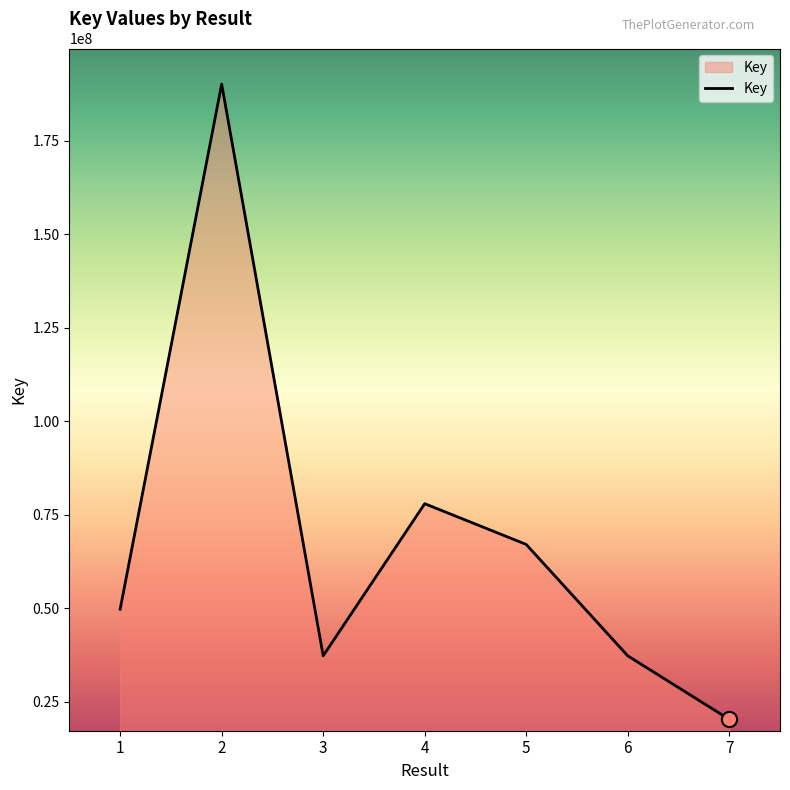

Approximately how many times larger is the value at 2 compared to 5?

2.8